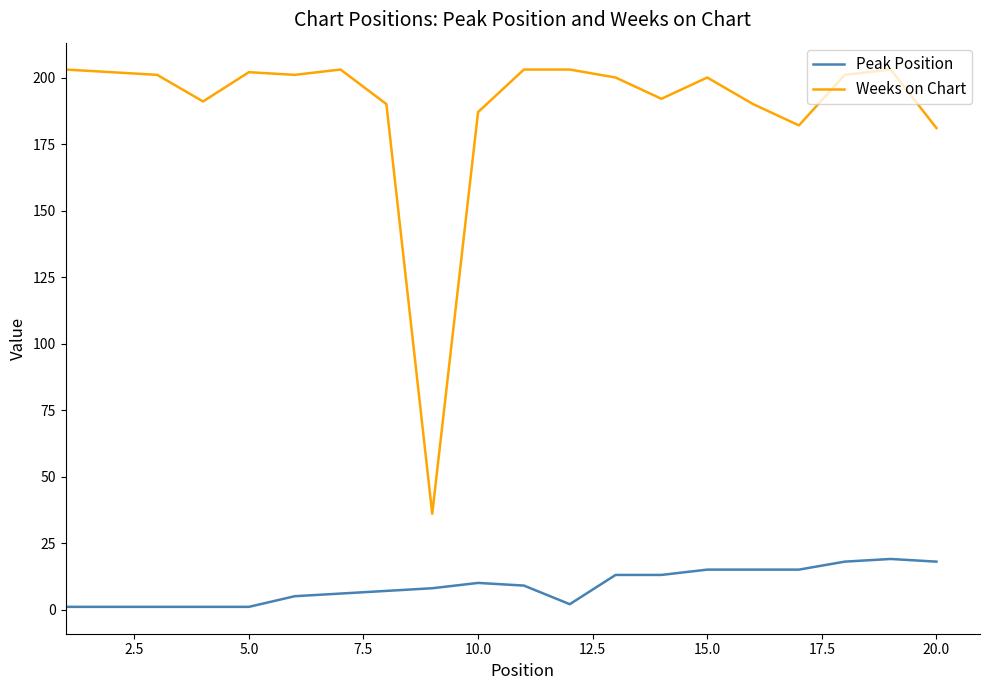

Rank the series by their average value, from lowest to highest.

Peak Position, Weeks on Chart